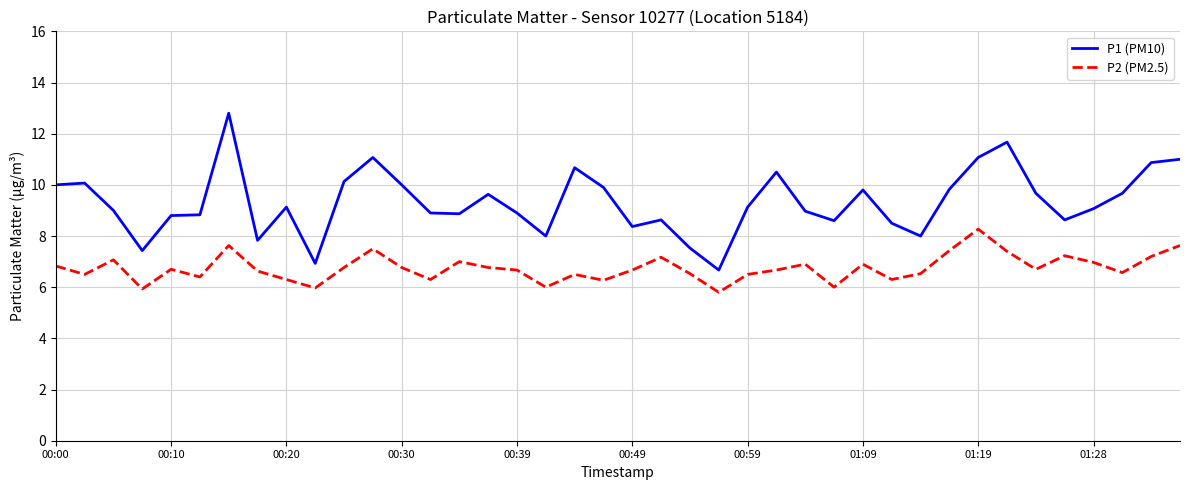

What is the difference between the maximum and minimum values in the P2 (PM2.5) series?

2.5